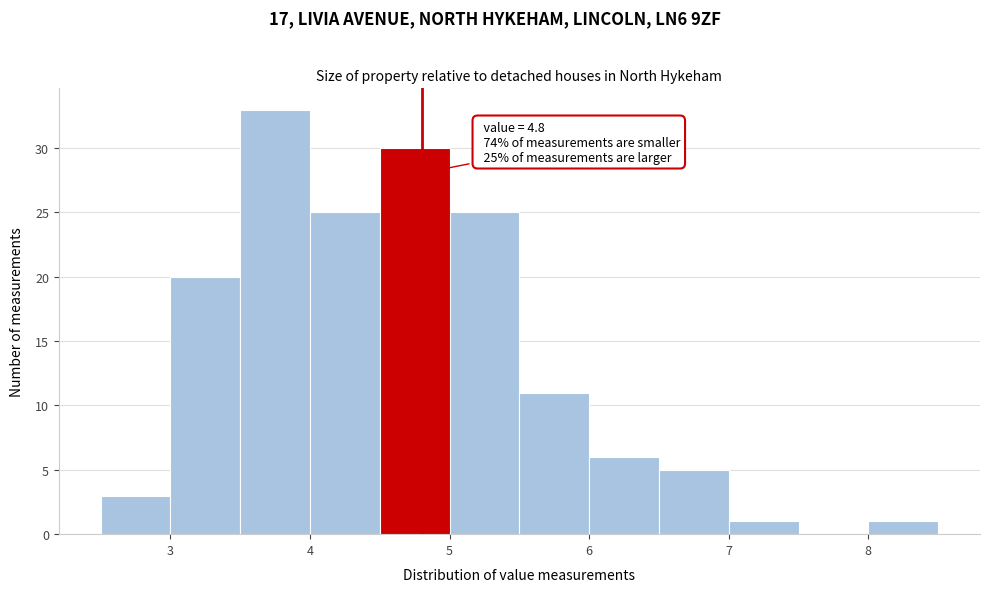

Over which range of the x-axis is the bar tallest?

3.5 to 4.0